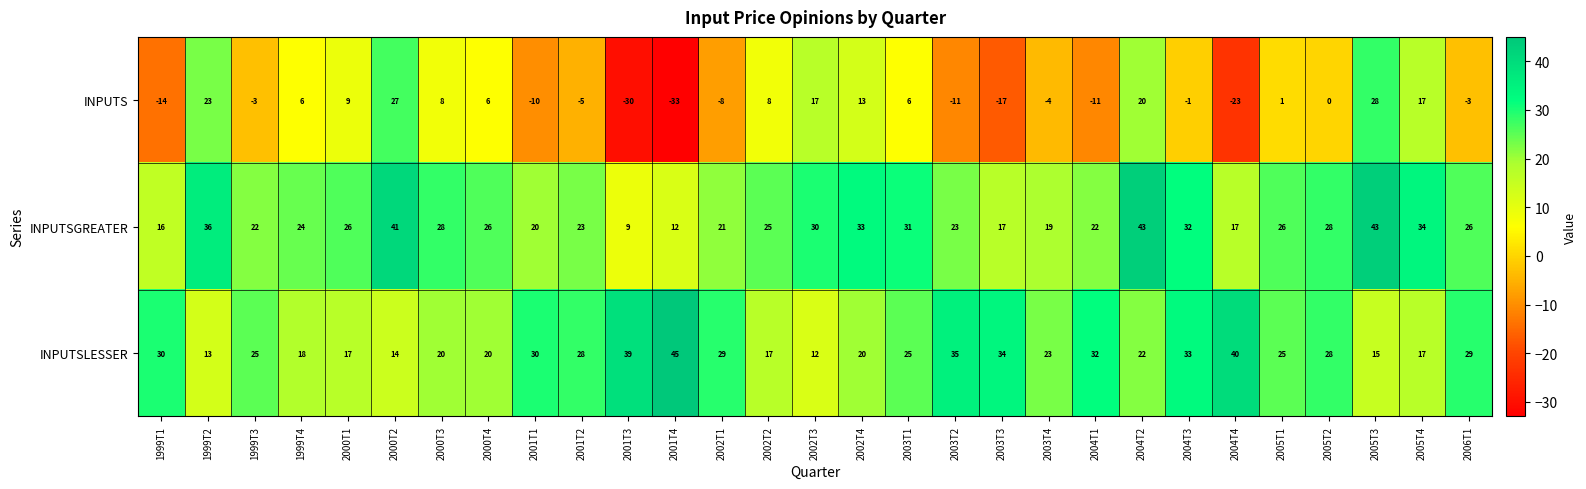

How many negative values does the INPUTS series have?

14